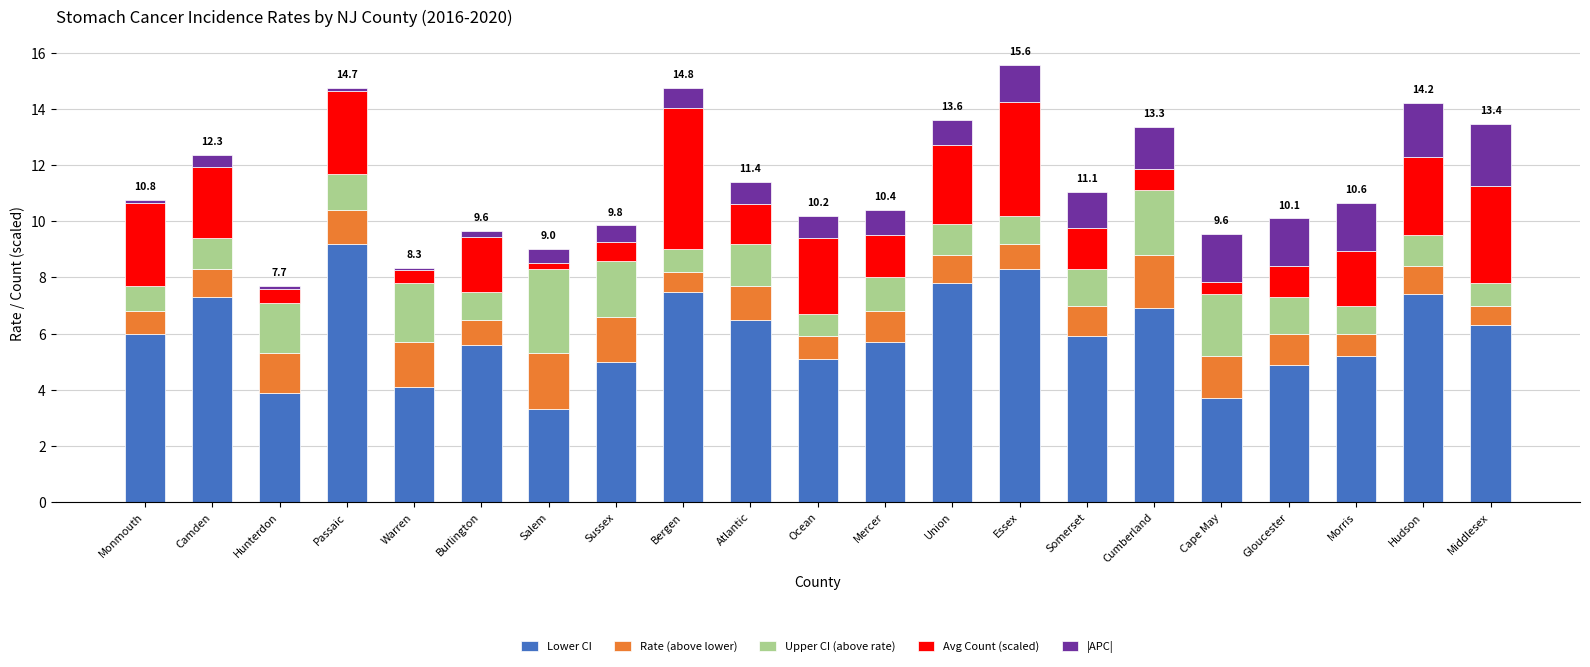

What are all the series names shown in the legend?

Lower CI, Rate (above lower), Upper CI (above rate), Avg Count (scaled), |APC|